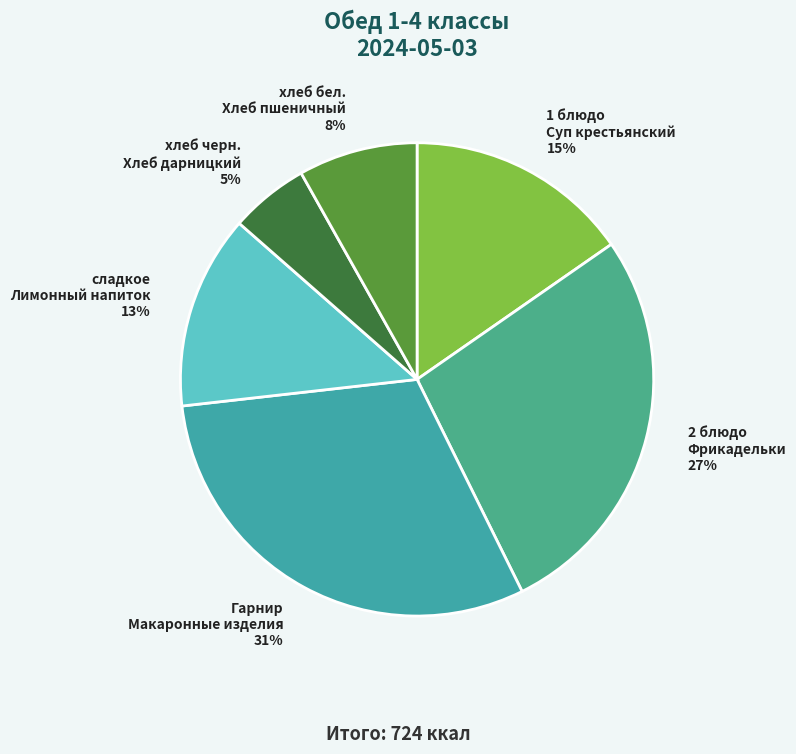

What percentage is the 2 блюдо Фрикадельки 27% slice, to the nearest percent?

27%